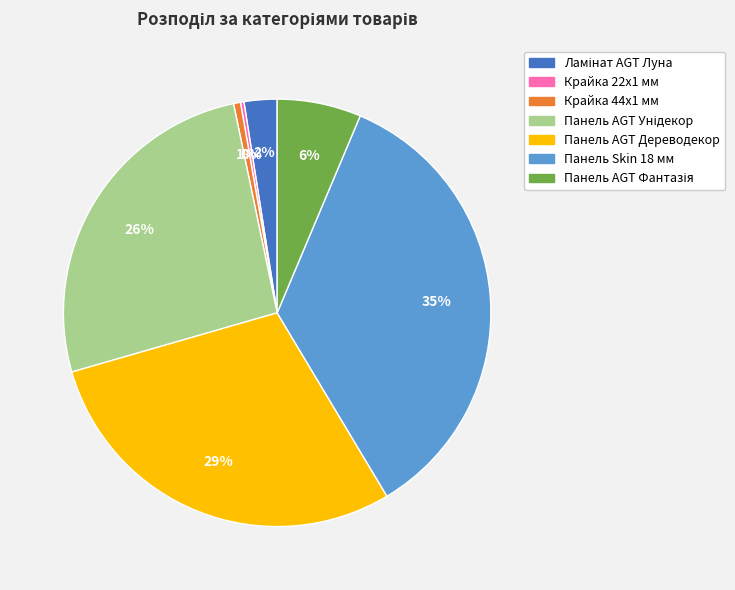

Between Крайка 44x1 мм and Панель Skin 18 мм, which is larger?

Панель Skin 18 мм